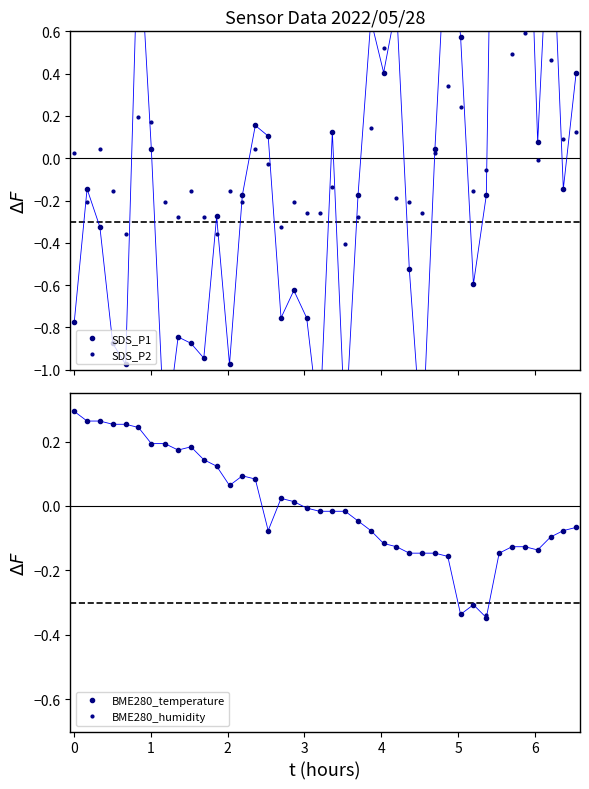

Which series has the largest total across all categories?

BME280_temperature